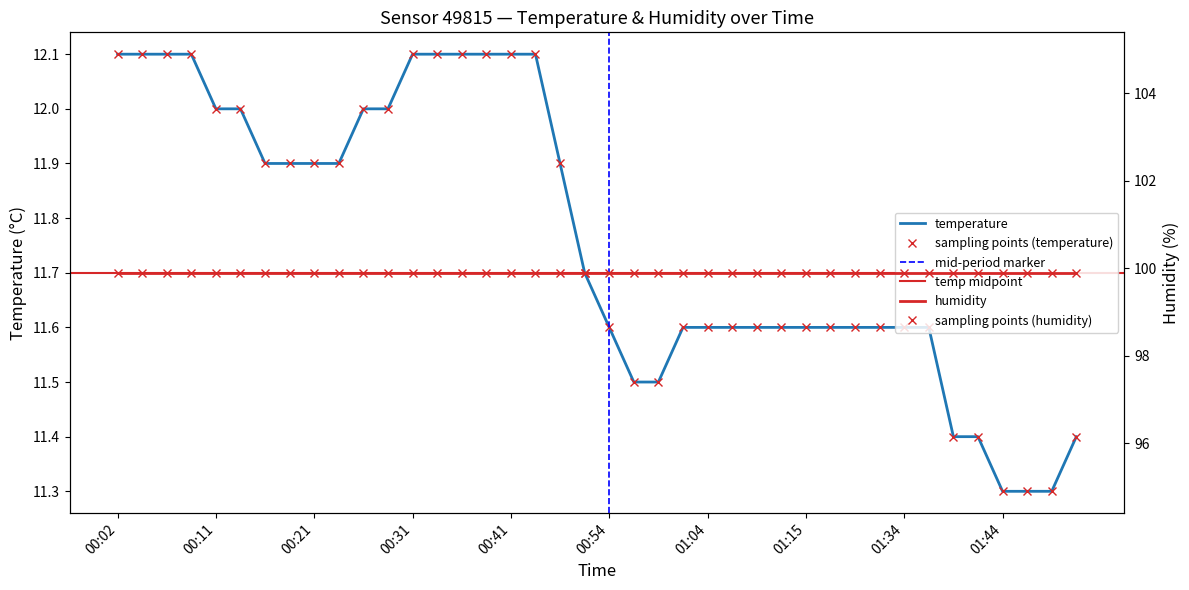

At which category does the chart reach its peak across all series?

00:02